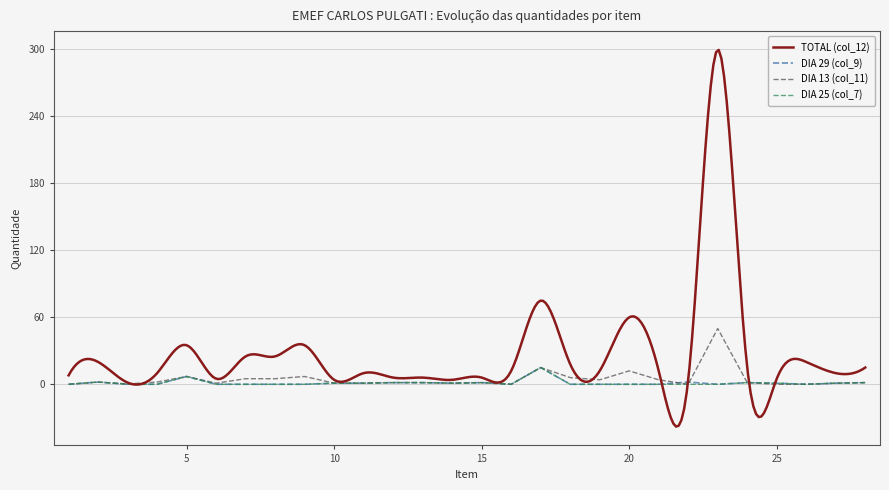

What is the difference between the second highest and second lowest values in the DIA 29 (col_9) series?

7.0